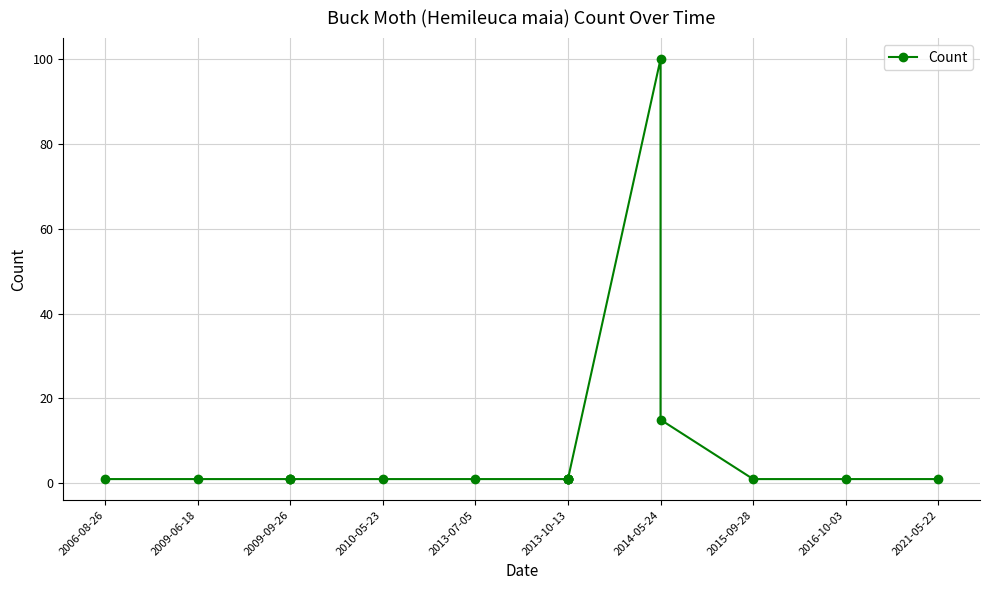

Which has a higher value, 2021-05-22 or 2010-05-23?

2021-05-22